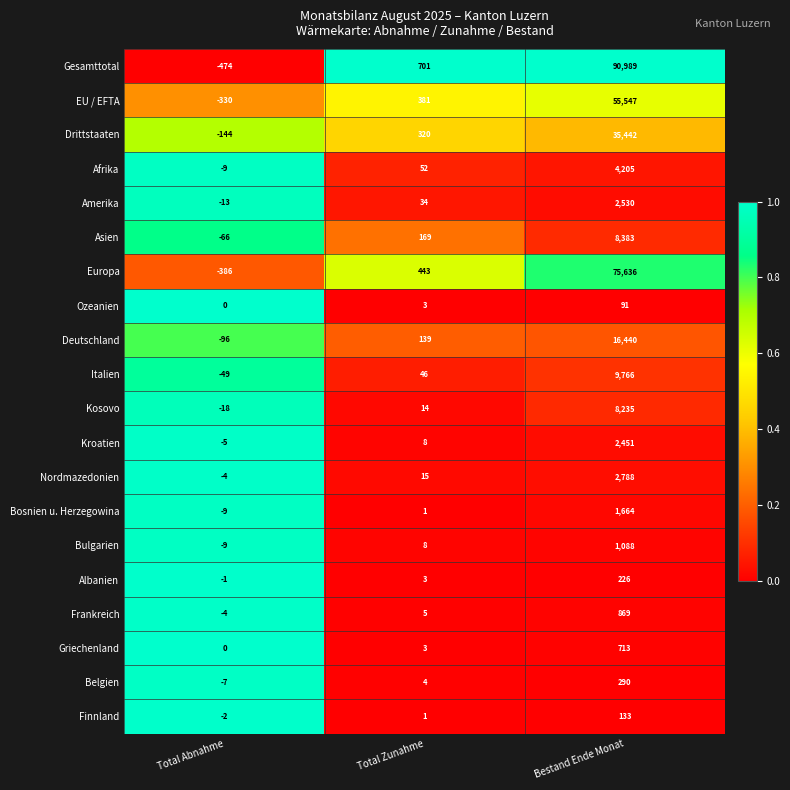

What is the total value across all series at Total Abnahme?

-1626